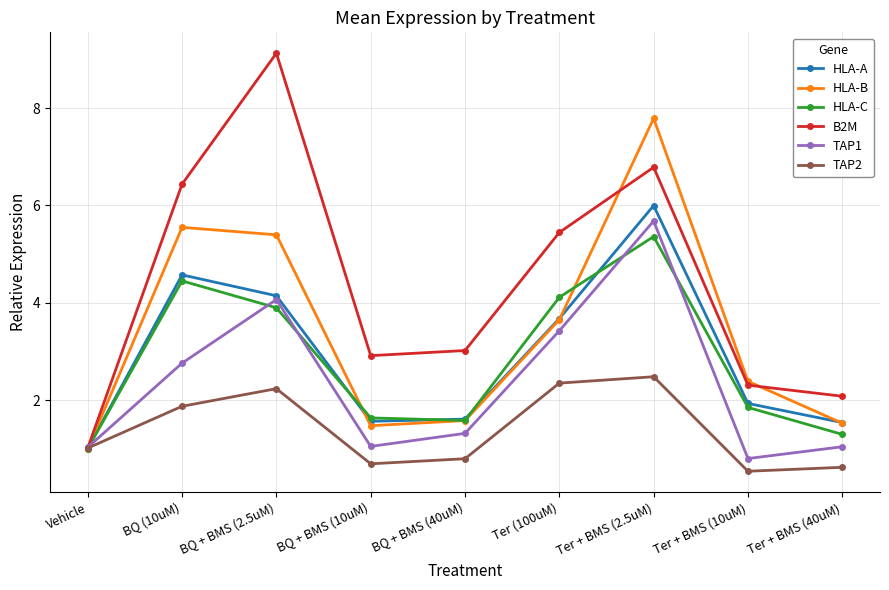

Does the chart have visible grid lines?

Yes